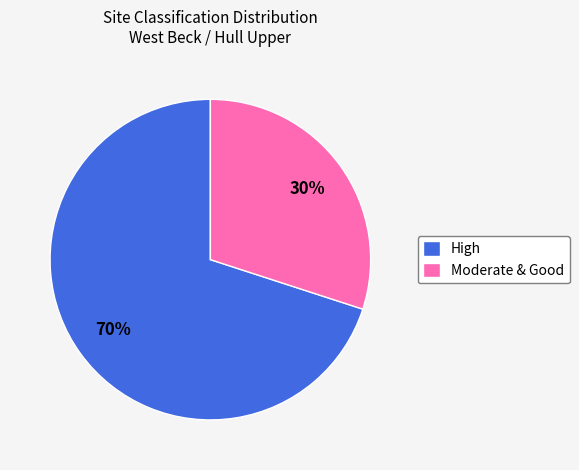

Rank the categories by value from lowest to highest.

Moderate & Good, High